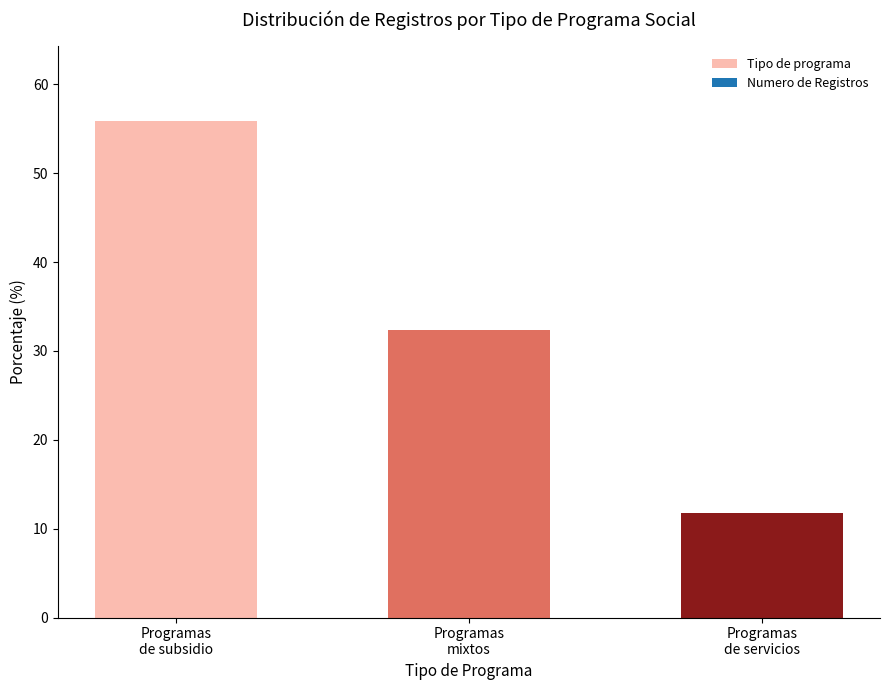

Are the bars grouped side by side (vs. stacked)?

No